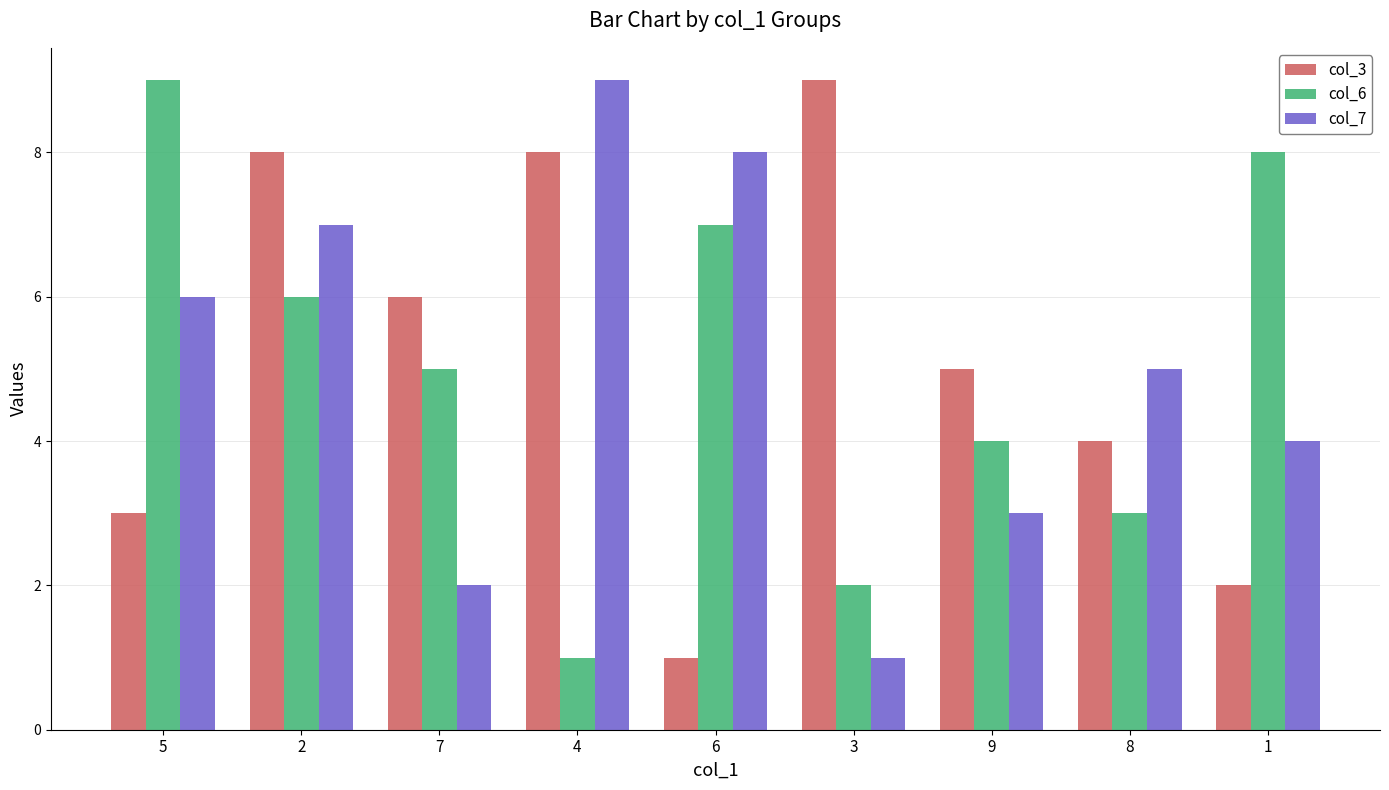

Between 5 and 2, which series saw the biggest shift?

col_3